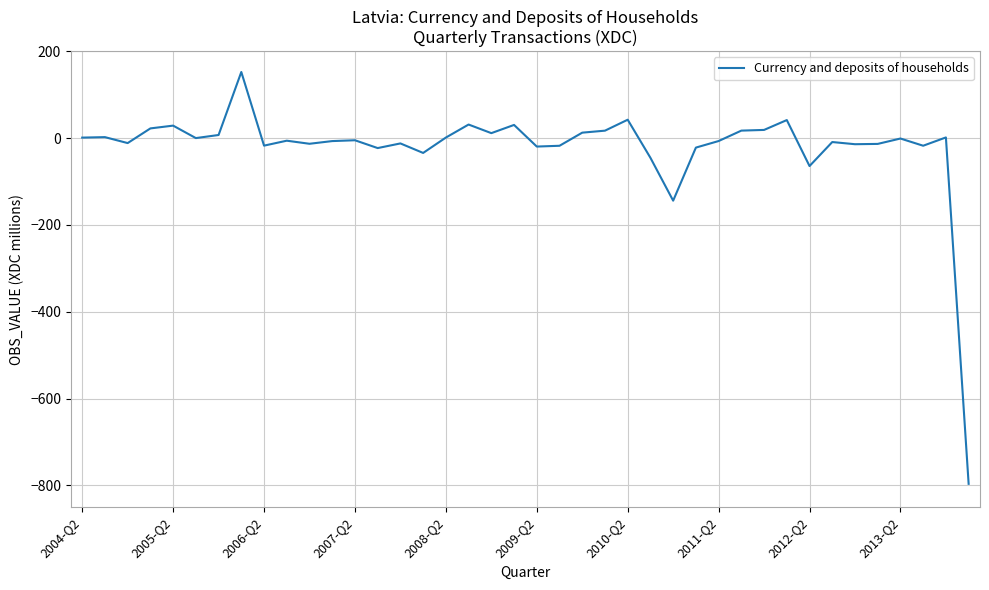

What is the maximum value shown in the chart?

152.1